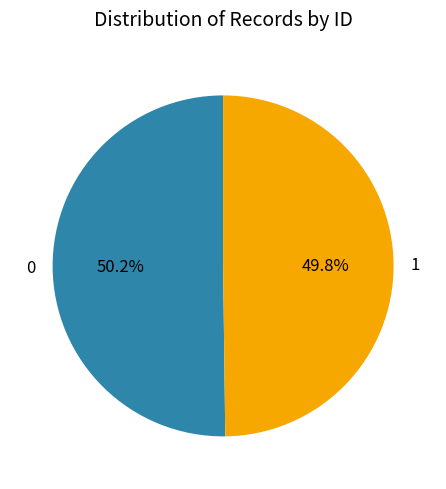

Approximately how many times larger is the value at 0 compared to 1?

1.0